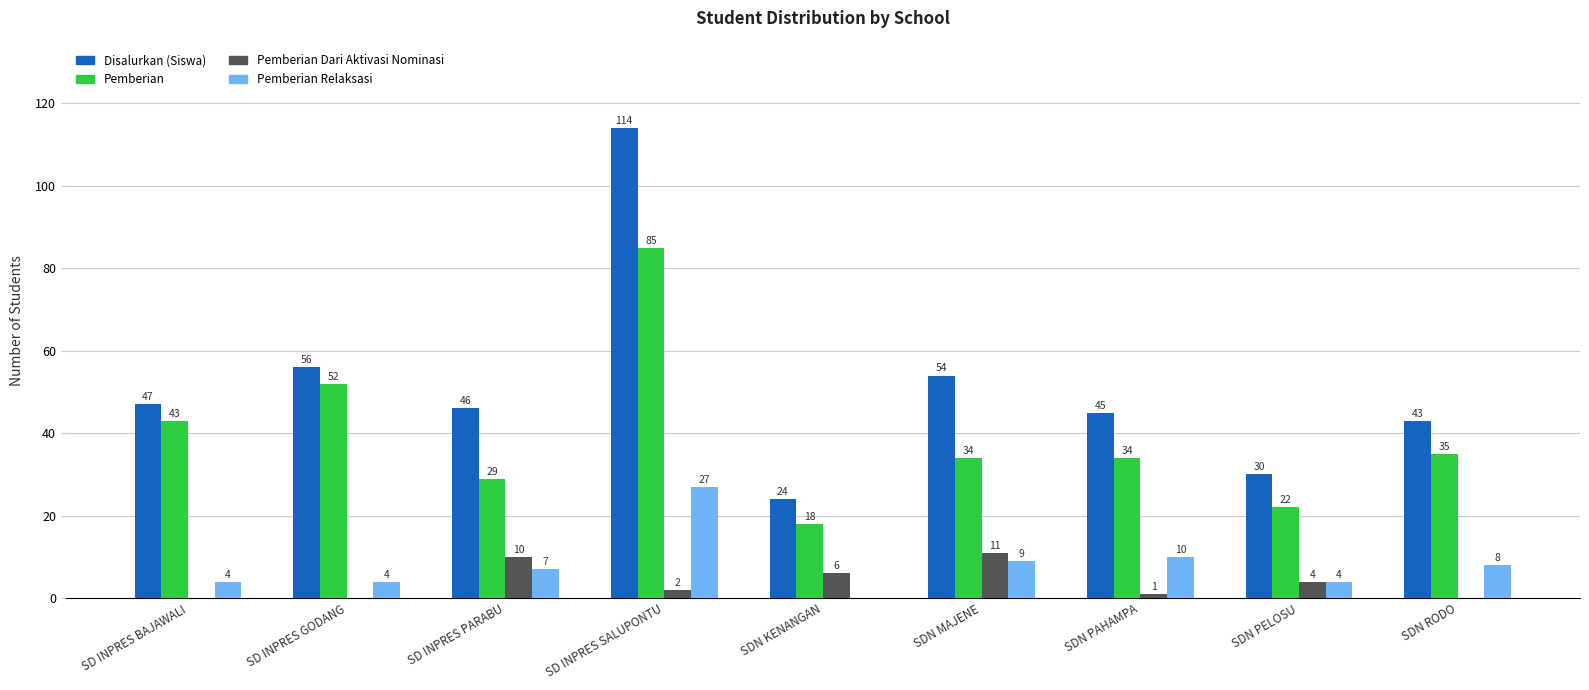

What is the greatest value displayed?

114